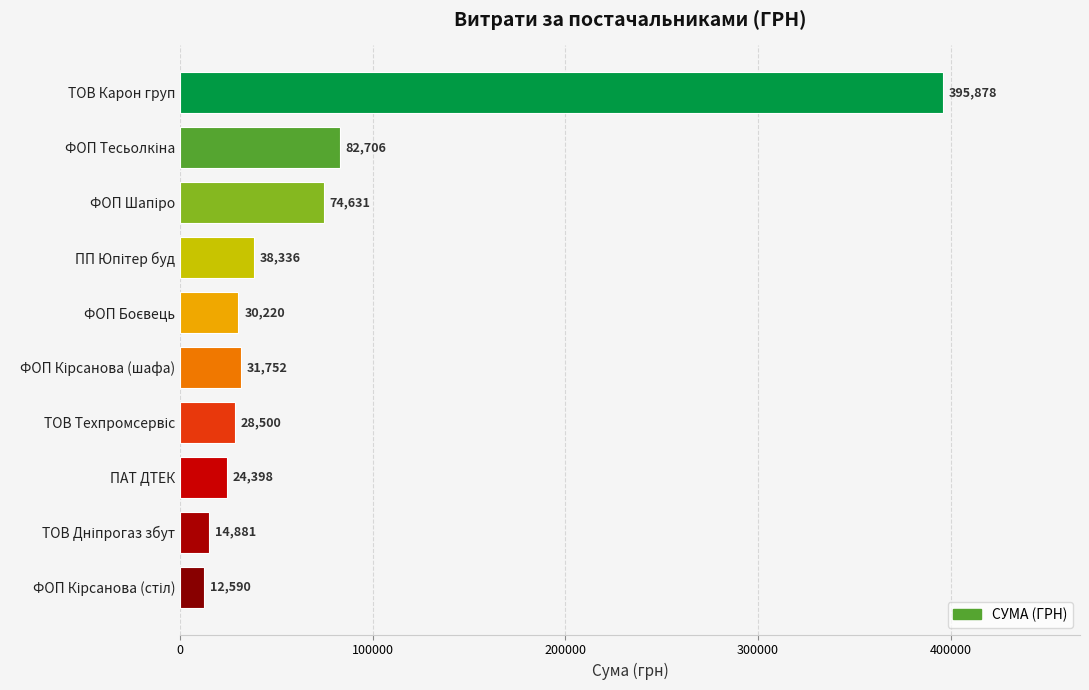

What value does the data have at ТОВ Карон груп?

395877.6